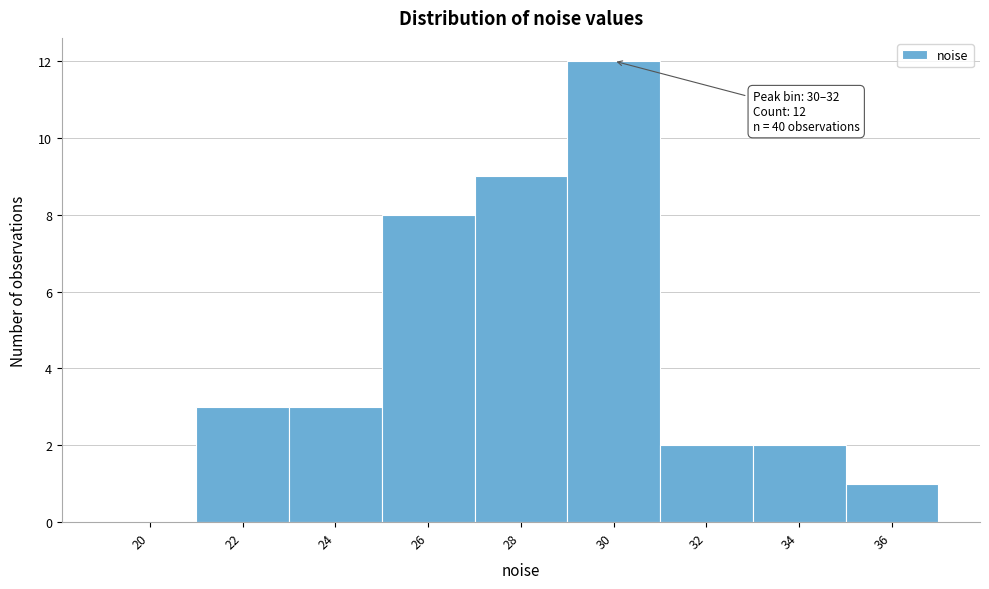

Reading left to right, extract all data points from this chart.

20=0	22=3	24=3	26=8	28=9	30=12	32=2	34=2	36=1